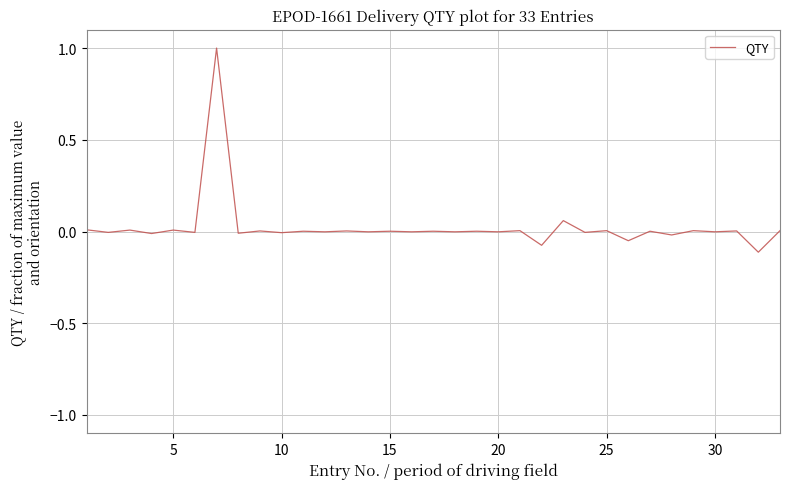

What is the difference between the maximum and minimum values?

1.1